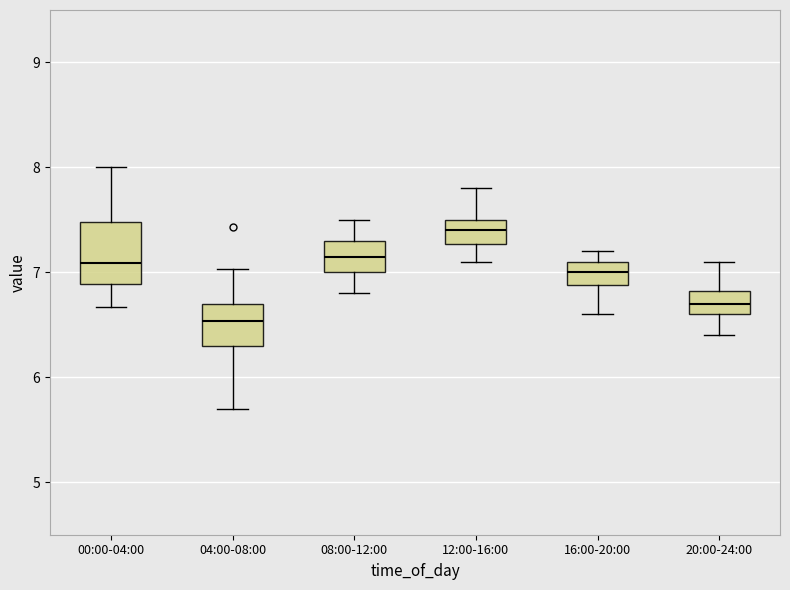

Reading left to right, read every box against the y-axis: the position of its median line, the range the box covers, and the ends of its whiskers. The values are not printed on the chart, so give them approximately, as read against the axis.

00:00-04:00: median 7.1, box 6.9 to 7.5, whiskers 6.7 to 8.0
04:00-08:00: median 6.5, box 6.3 to 6.7, whiskers 5.7 to 7.0
08:00-12:00: median 7.2, box 7.0 to 7.3, whiskers 6.8 to 7.5
12:00-16:00: median 7.4, box 7.3 to 7.5, whiskers 7.1 to 7.8
16:00-20:00: median 7.0, box 6.9 to 7.1, whiskers 6.6 to 7.2
20:00-24:00: median 6.7, box 6.6 to 6.8, whiskers 6.4 to 7.1